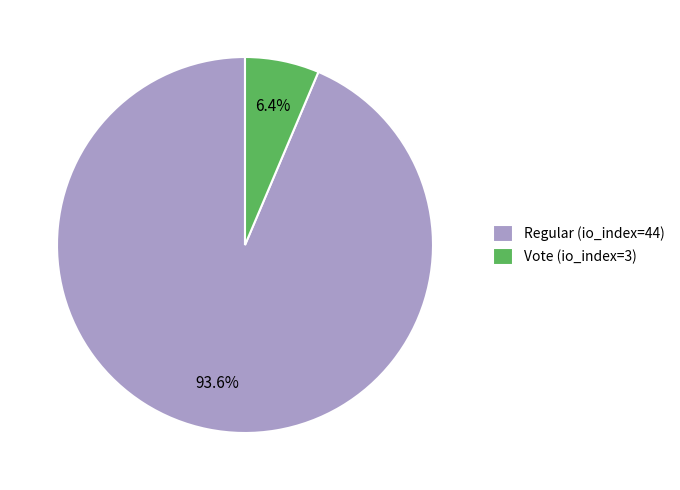

To the nearest percent, what is the difference between the Regular (io_index=44) and Vote (io_index=3) slice percentages?

87%